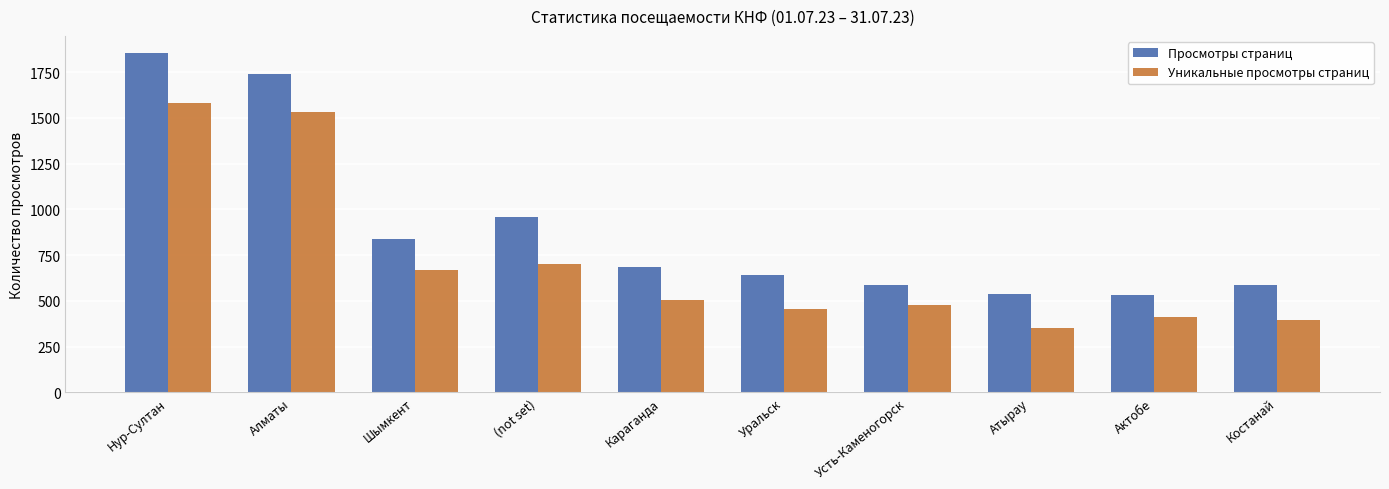

The value of Уникальные просмотры страниц at (not set) is 702. True or false?

True